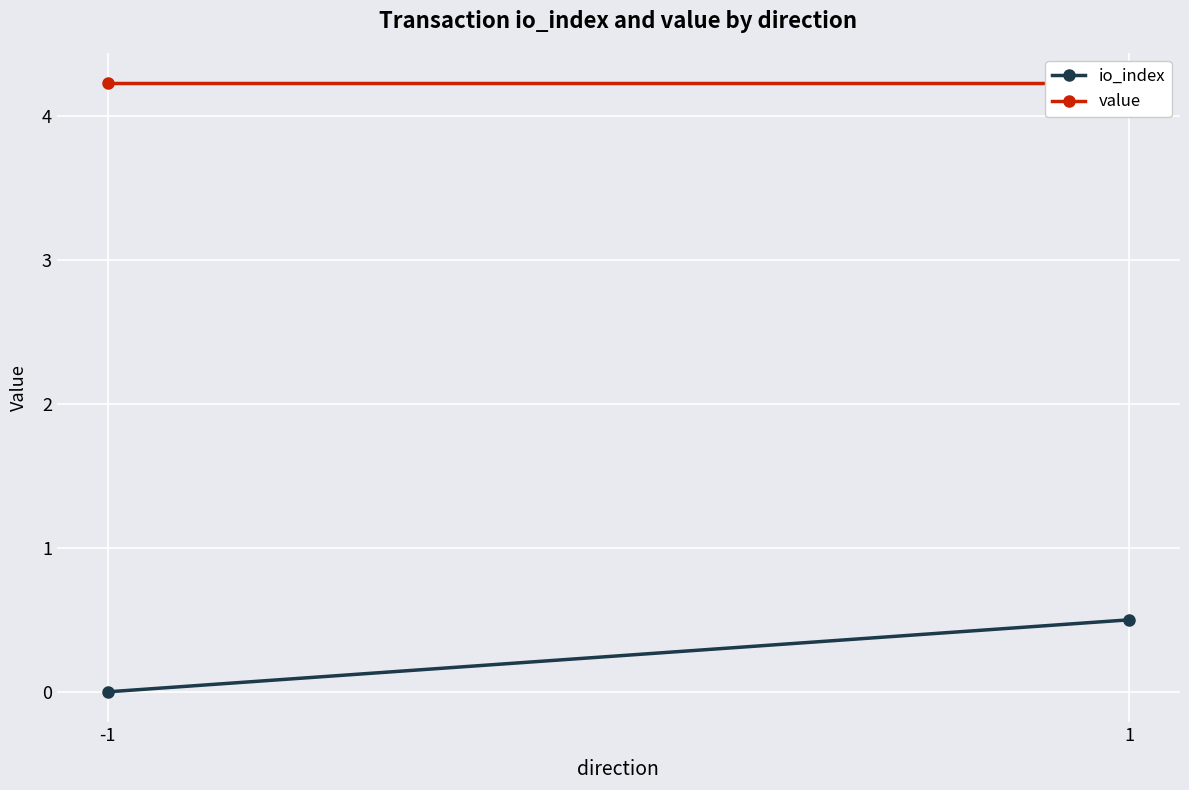

At how many categories does at least one series exceed 1?

2